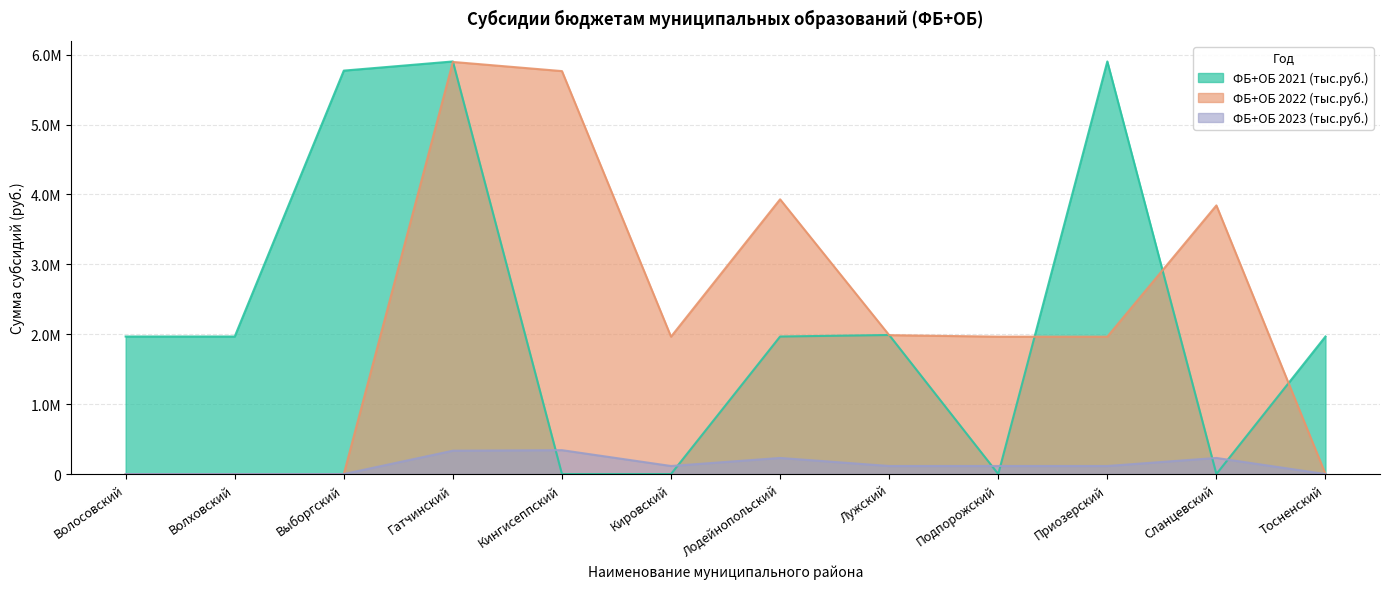

What is the total value across all series at Кировский?

2080204